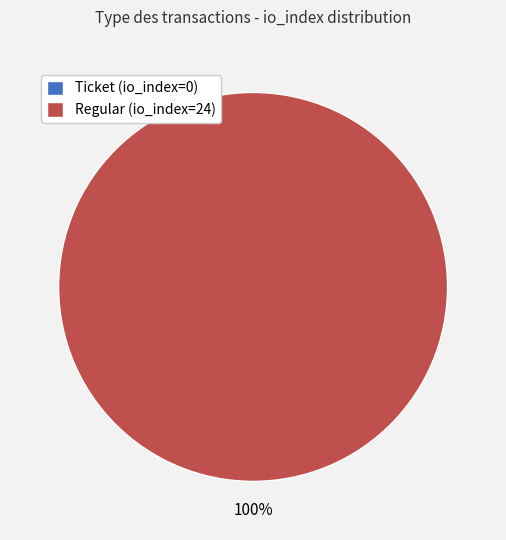

Is it true that Ticket (io_index=0) is 15% of the pie?

False